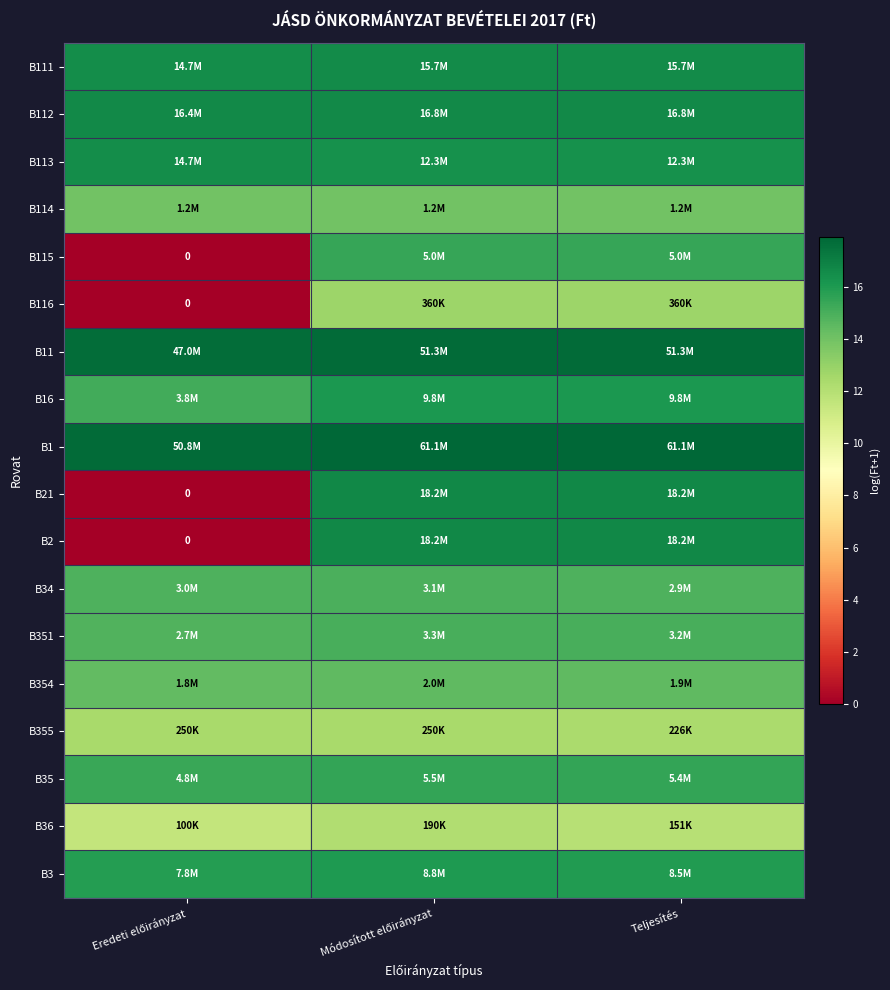

How many data points in B16 are less than 16?

1